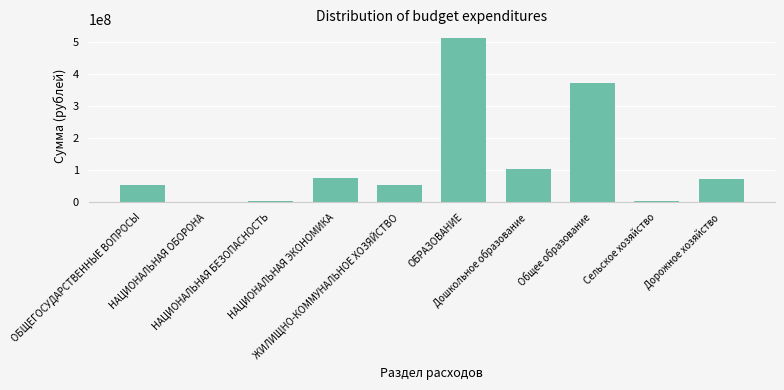

What is the difference between the maximum and minimum values?

512489102.6